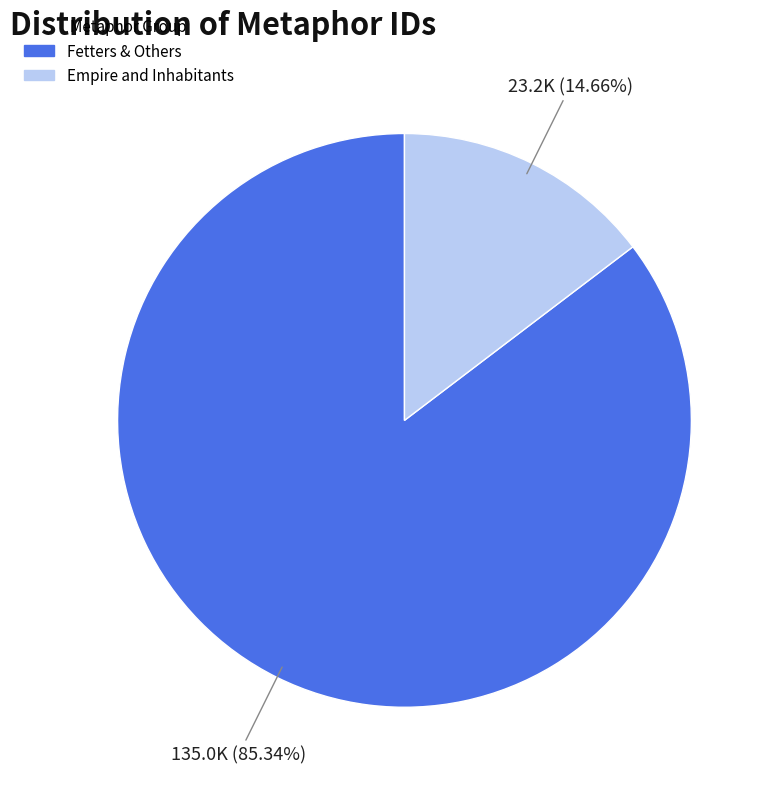

Is there a majority slice in this chart?

Yes